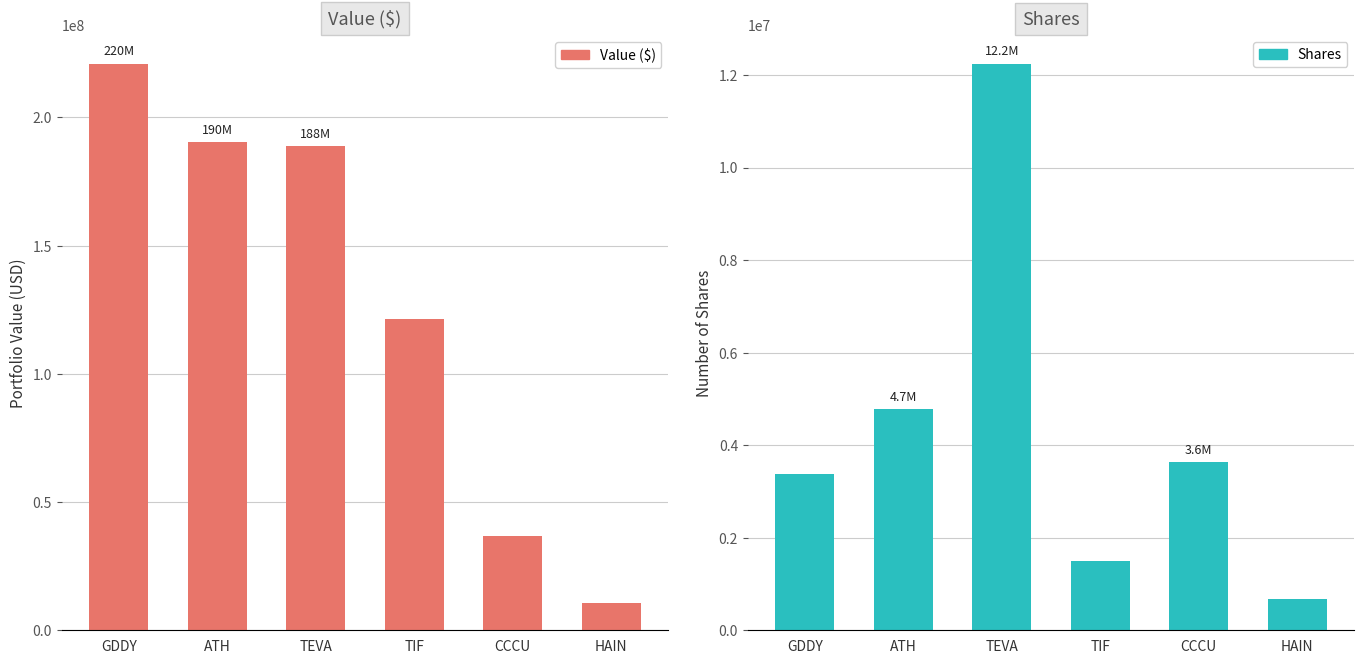

How many groups of bars are there?

6